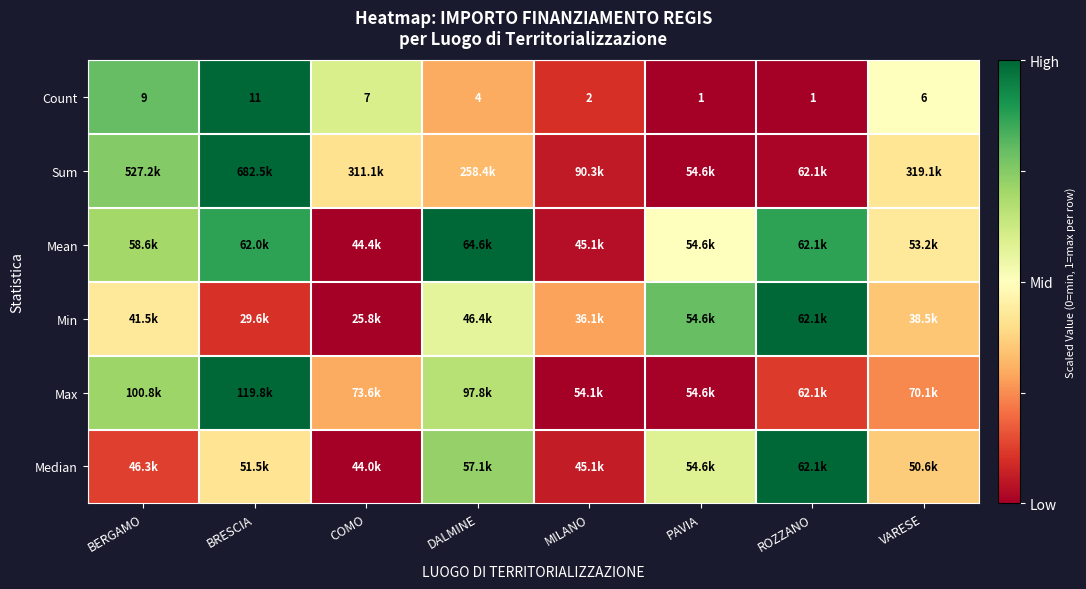

At which label does Count first exceed 6?

BERGAMO